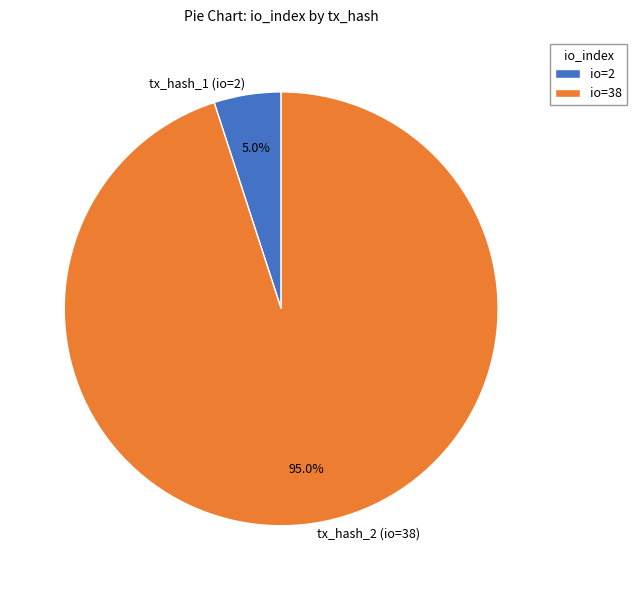

To the nearest percent, what is the difference between the tx_hash_2 (io=38) and tx_hash_1 (io=2) slice percentages?

90%